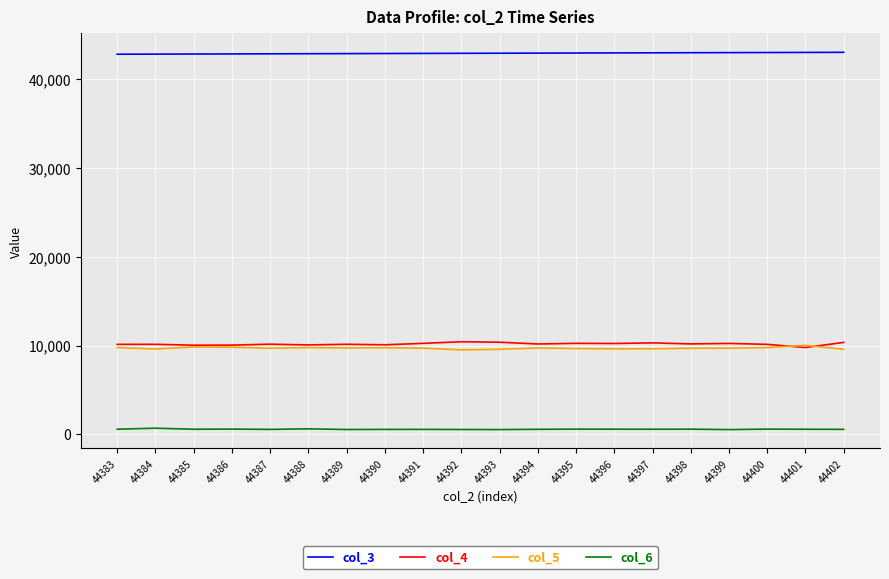

How many values in the col_3 series are below 42954?

10